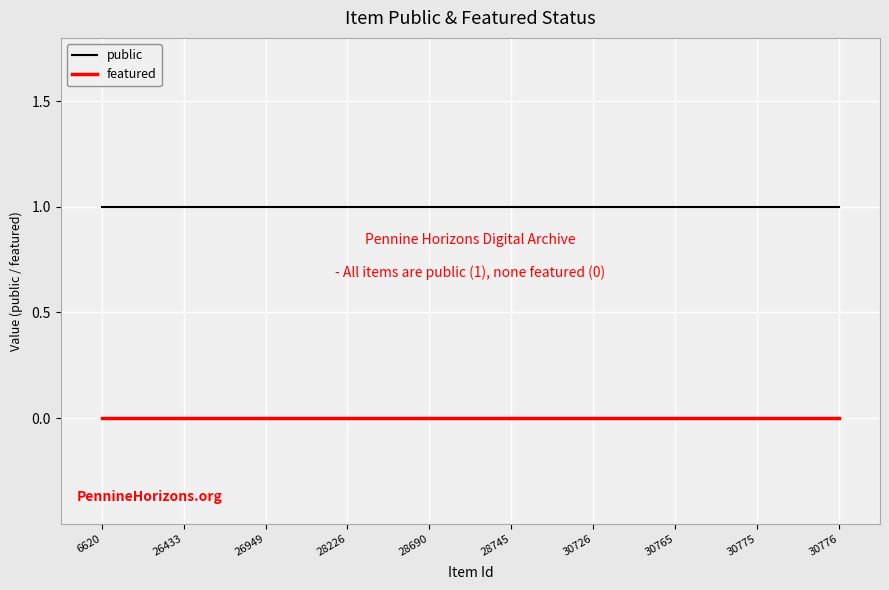

What is the greatest value displayed?

1